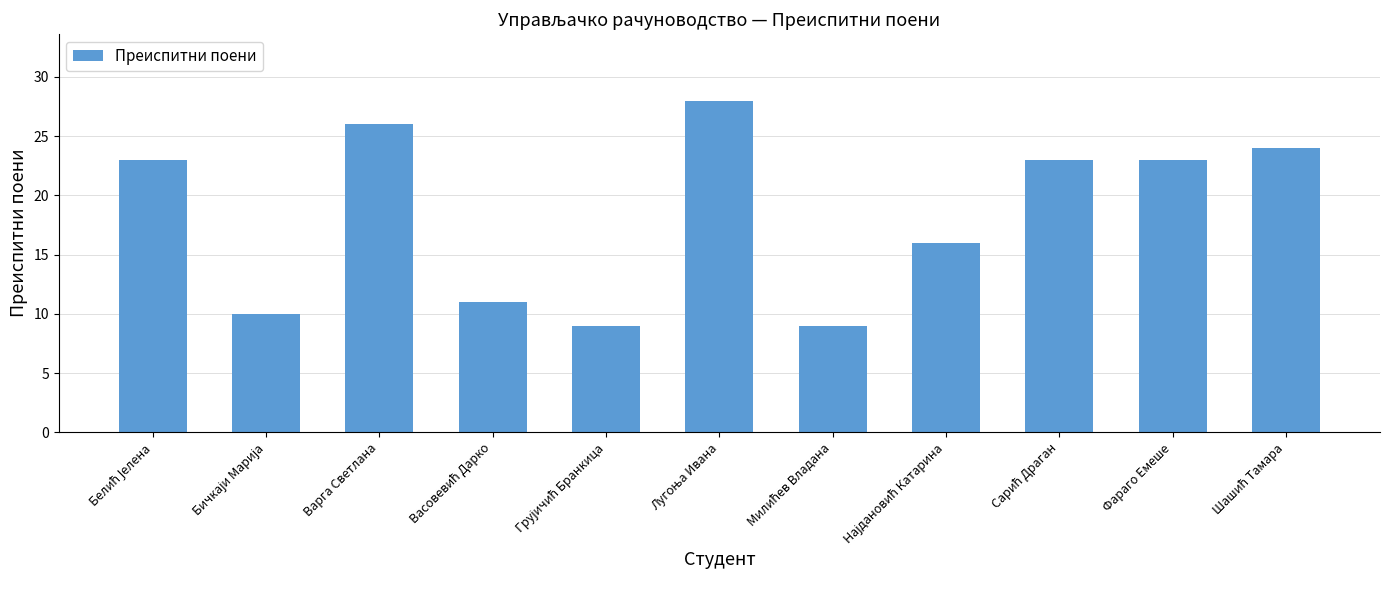

Reading left to right, list all the values displayed in this chart.

23	10	26	11	9	28	9	16	23	23	24